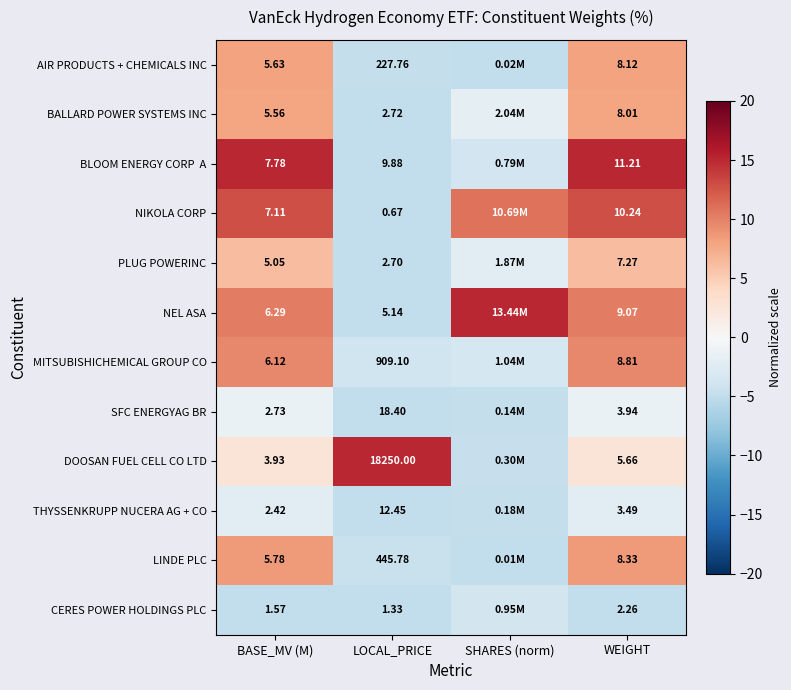

Which label corresponds to the largest value in the chart?

BASE_MV (M)